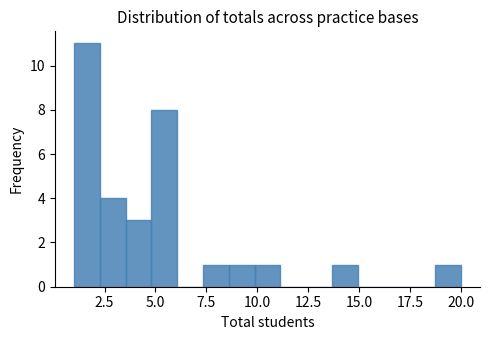

Around what value on the x-axis is the tallest bar? Give the approximate position of its centre, as read against the axis.

1.5